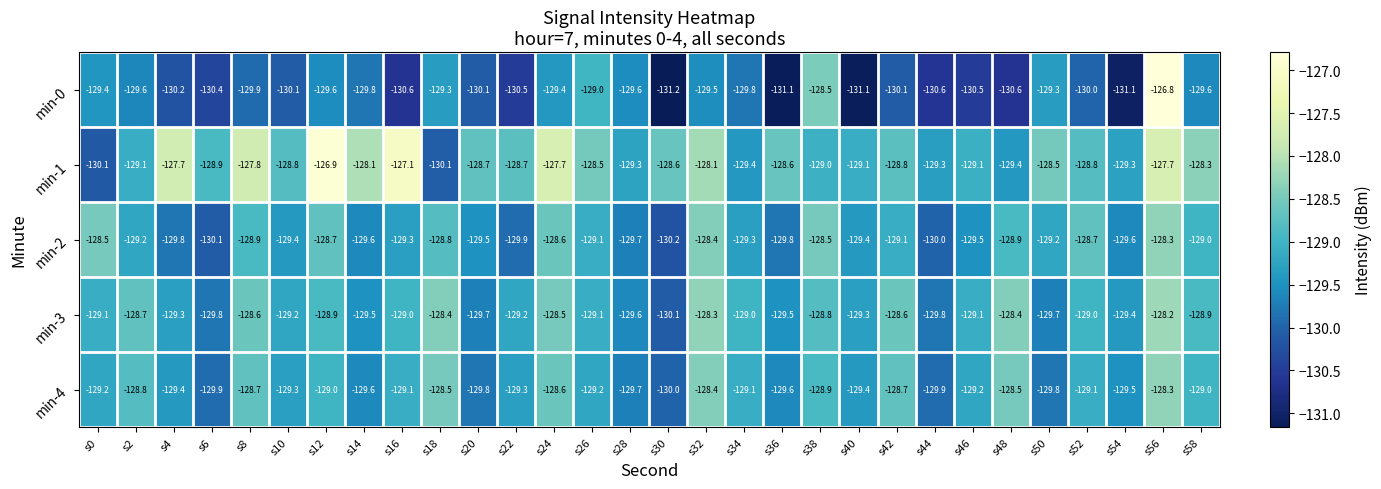

What is the total value across all series at s38?

-643.7